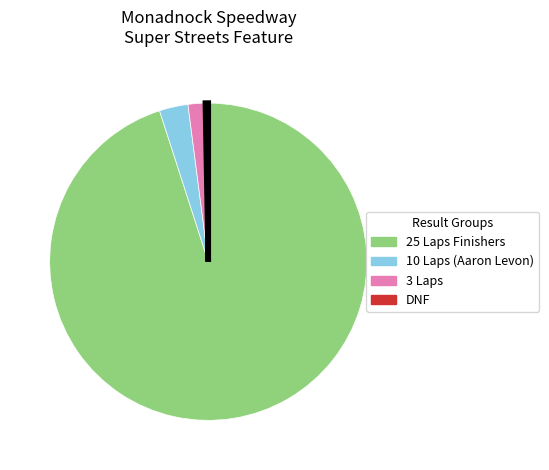

Is there a majority slice in this chart?

Yes